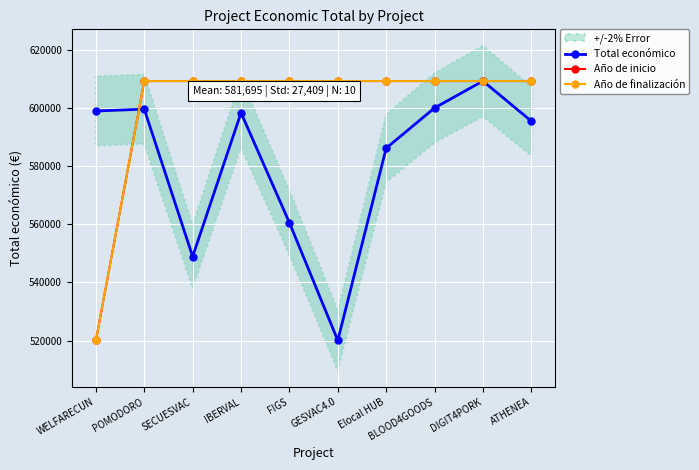

What is the total value across all series at DIGIT4PORK?

1827618.0